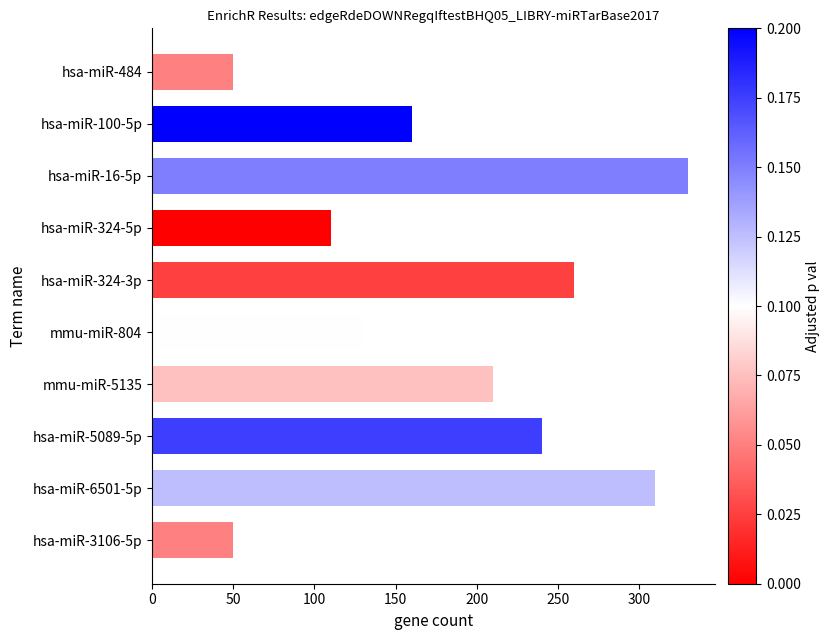

What is the value of the 2nd bar from the top?

160